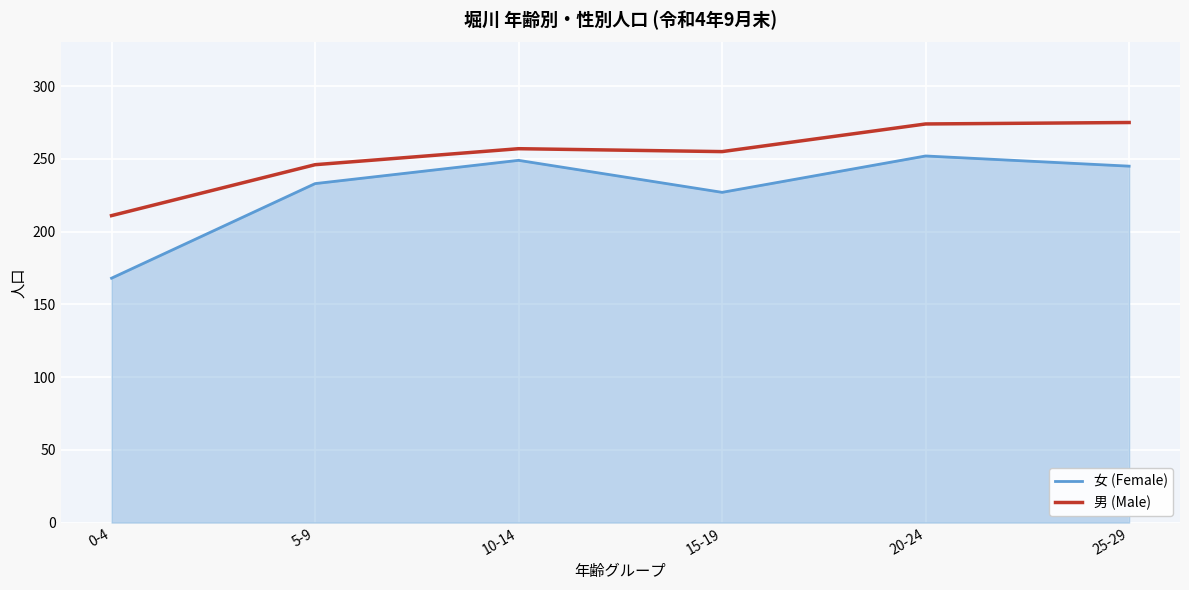

List the series in order of their overall mean, lowest first.

女 (Female), 男 (Male)